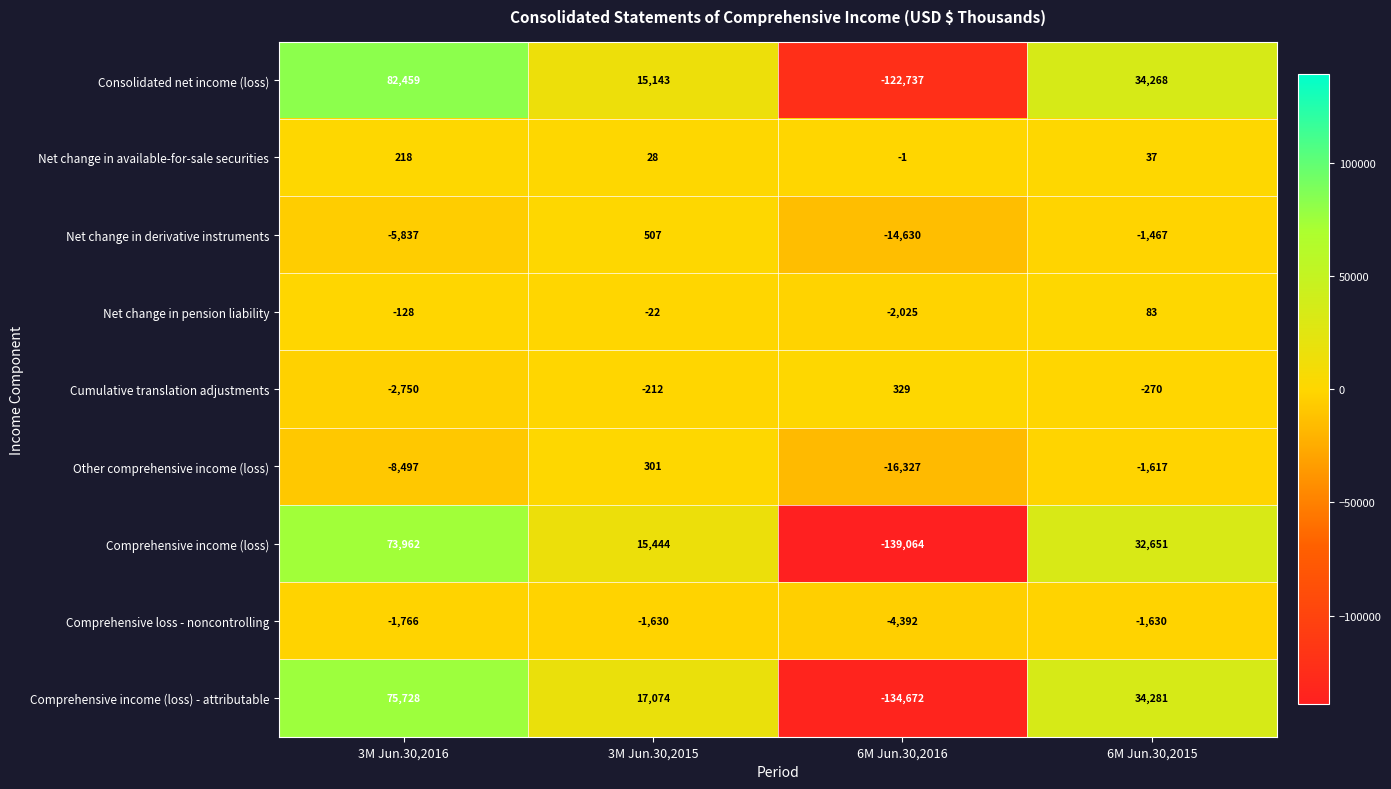

The value of Net change in derivative instruments at 6M Jun.30,2015 is -789. True or false?

False